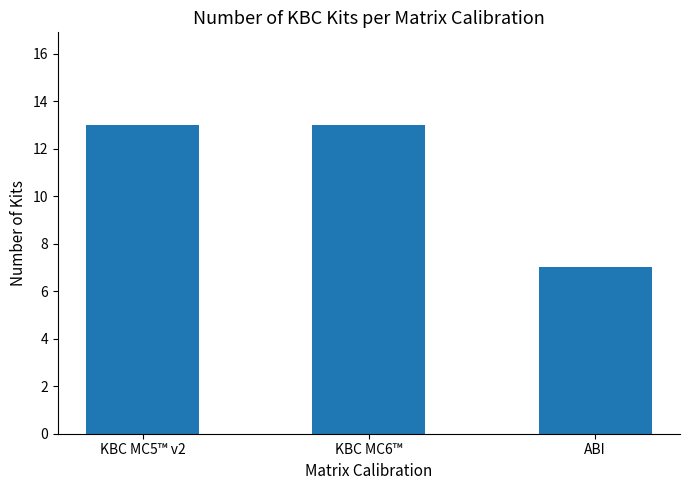

How many data points are less than 13?

1